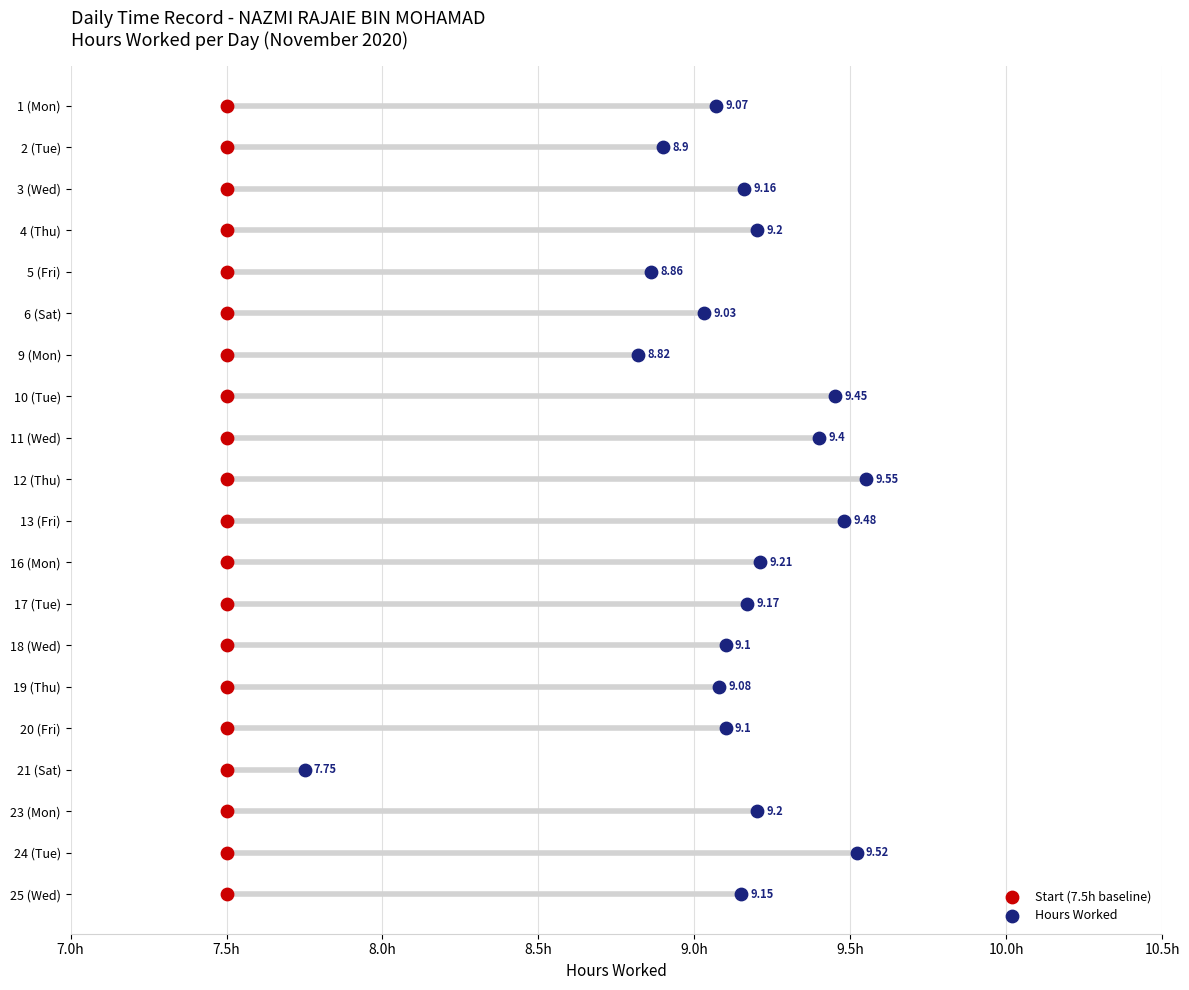

Which series reaches the minimum Y coordinate?

Start (7.5h baseline)